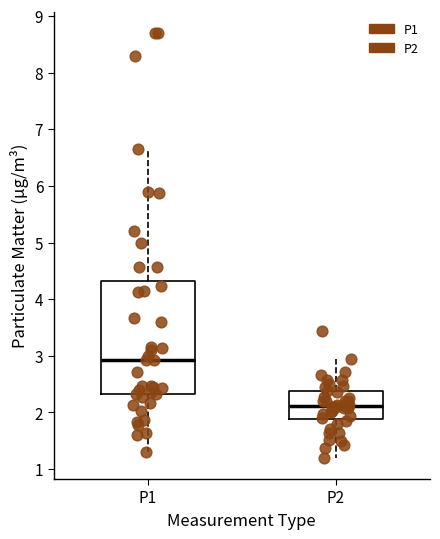

Which box is the tallest, from its lower edge to its upper edge?

P1